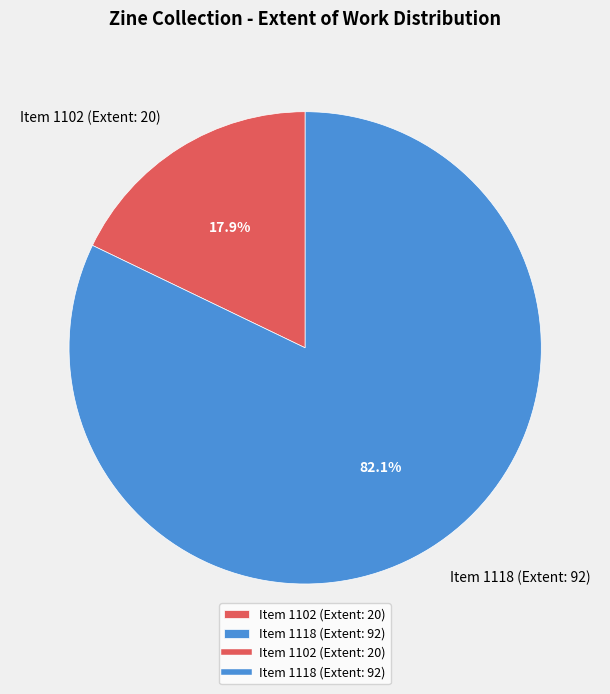

Does Item 1102 (Extent: 20) account for over 50% of the chart?

No